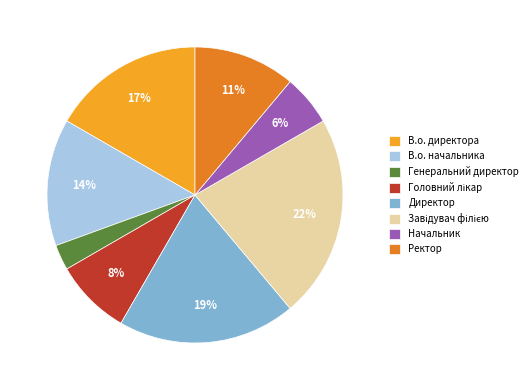

Which has a higher value, В.о. директора or Ректор?

В.о. директора